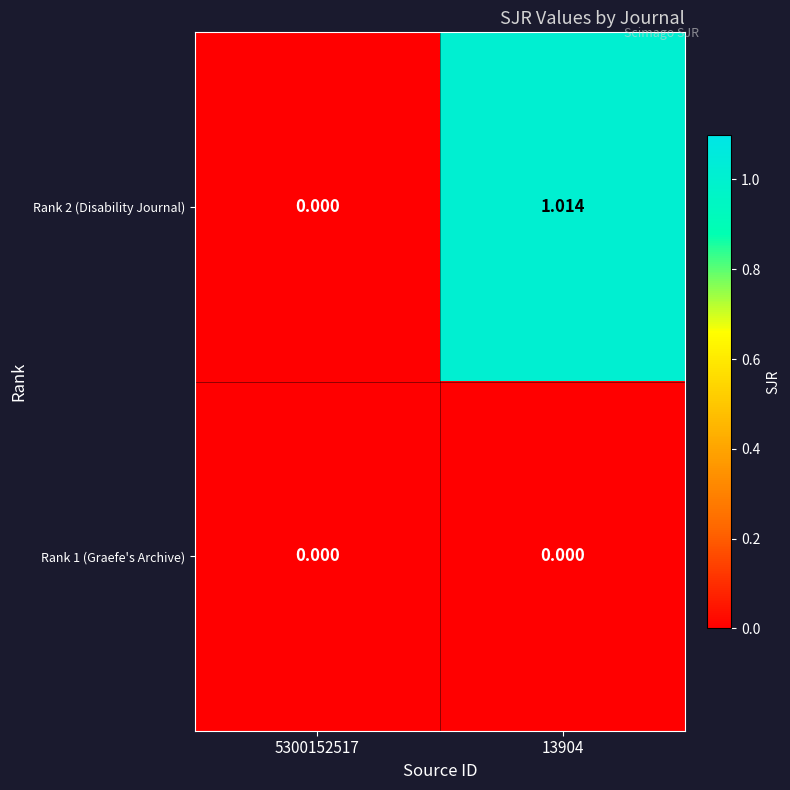

How many series are shown in this chart?

2